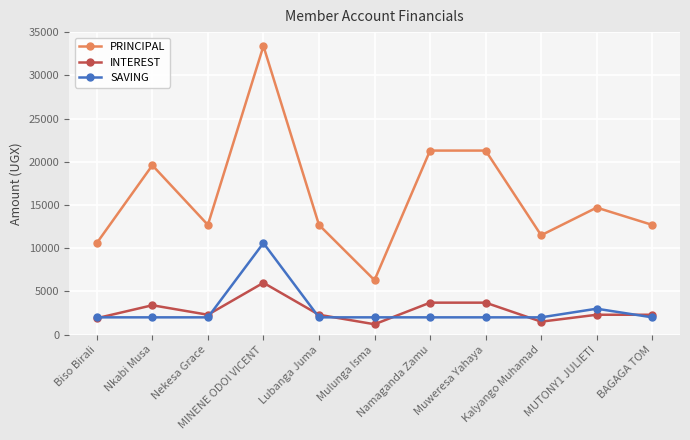

In INTEREST, how many points are lower than both neighbors (excluding endpoints)?

3